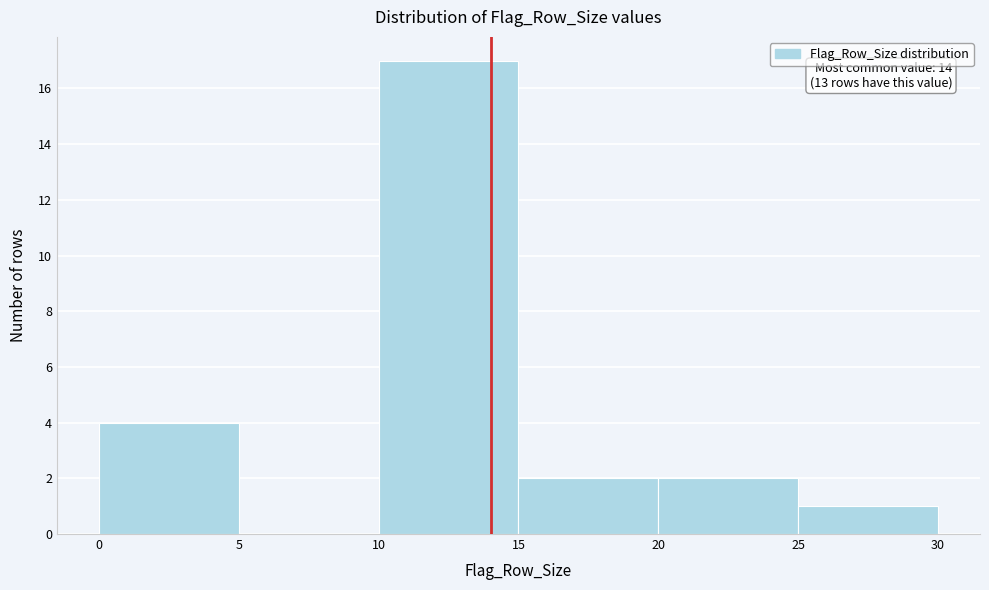

Over which range of the x-axis is the bar tallest?

10 to 15